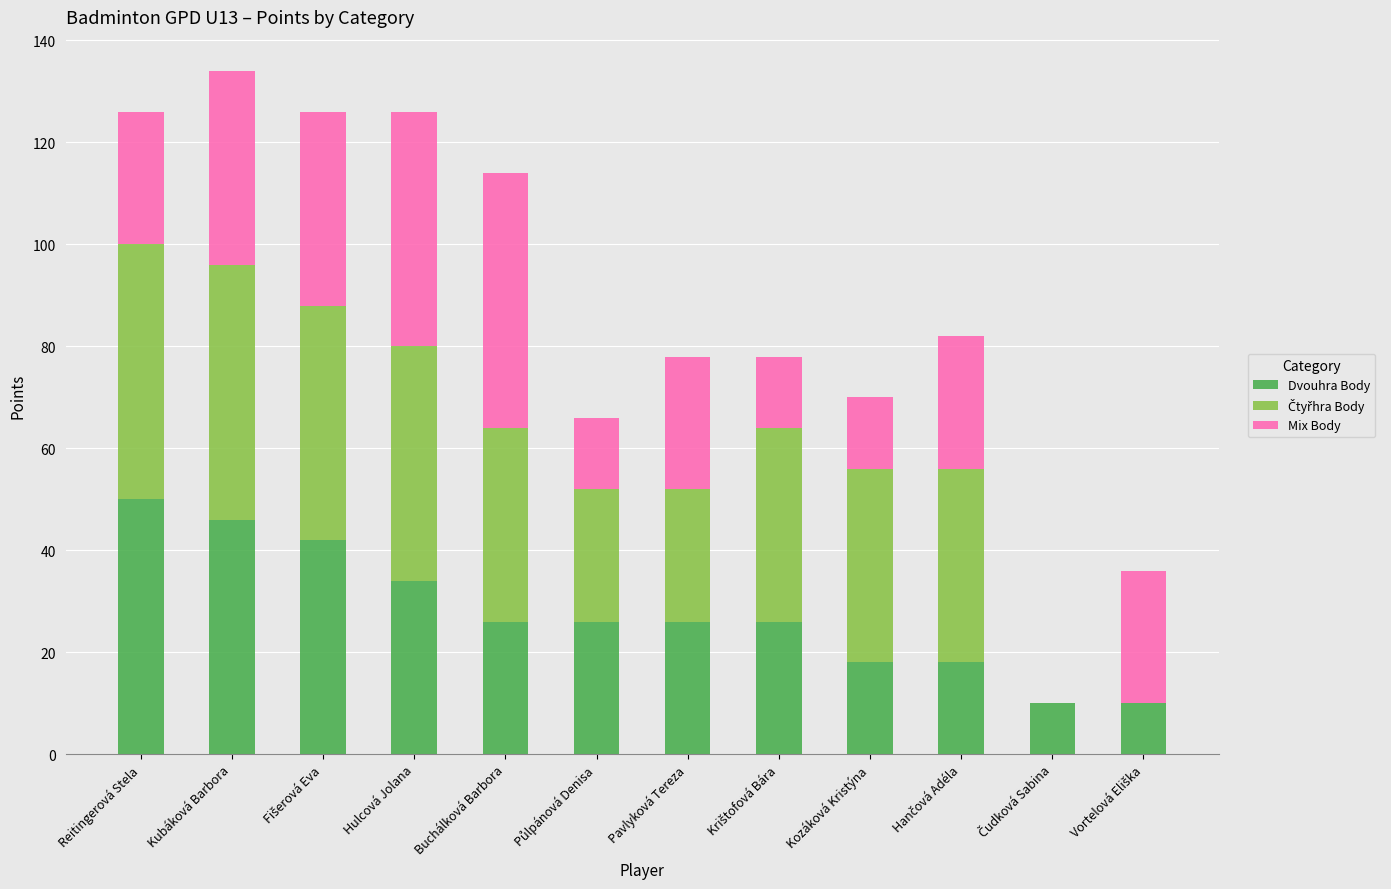

What is the total value across all series at Buchálková Barbora?

114